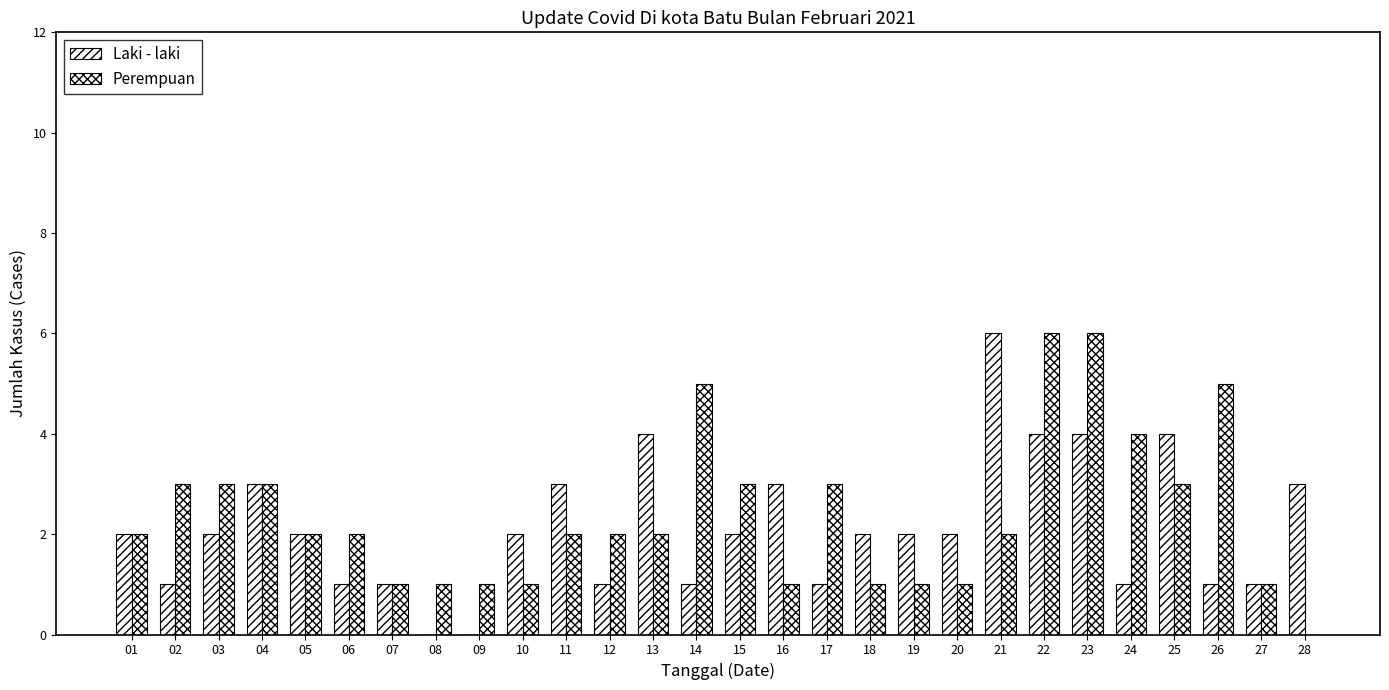

How many data points does each series have?

28